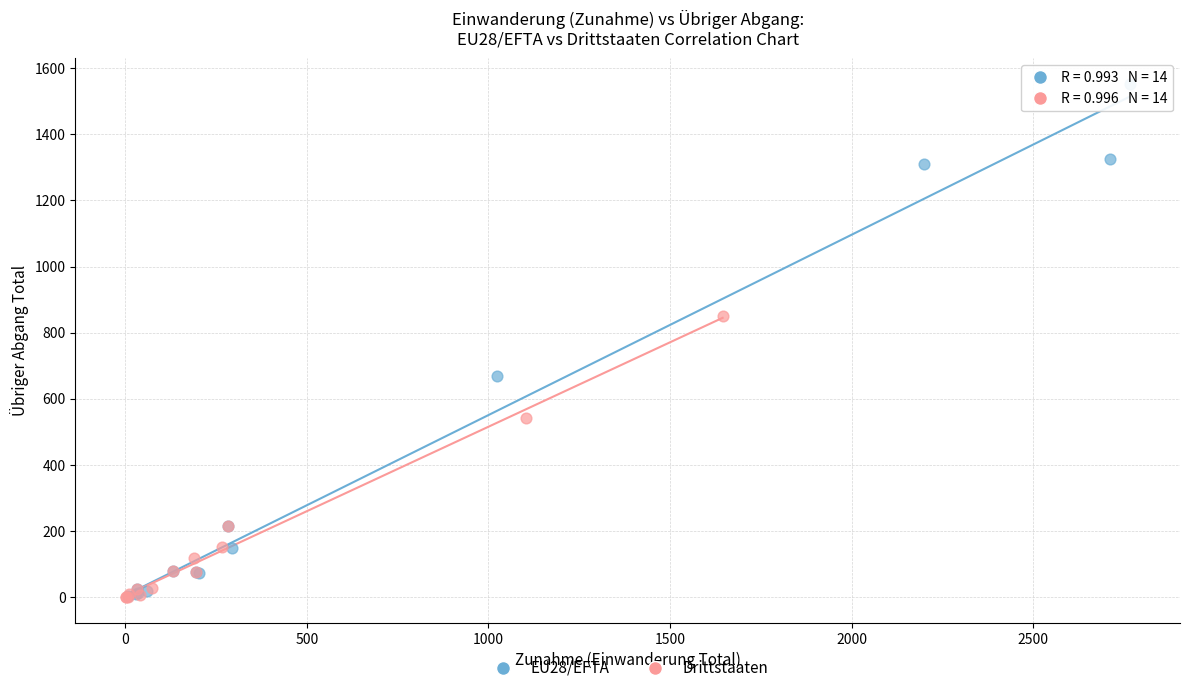

What are all the series names shown in the legend?

EU28/EFTA, Drittstaaten